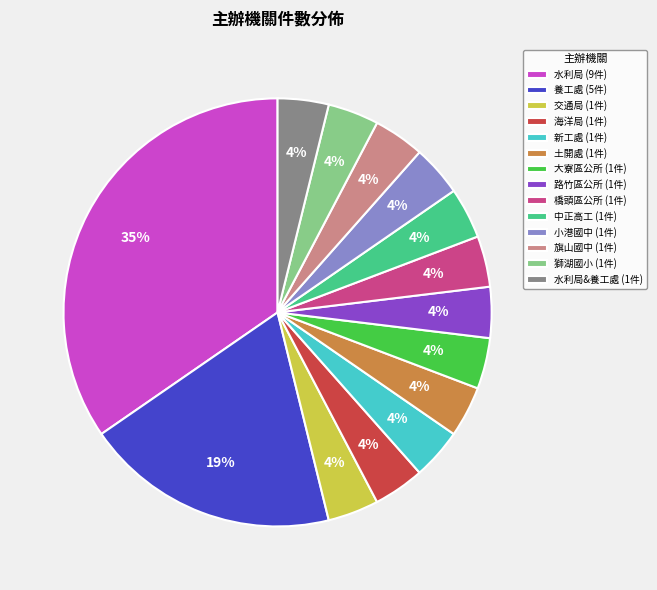

Which slice is the largest?

水利局 (9件)